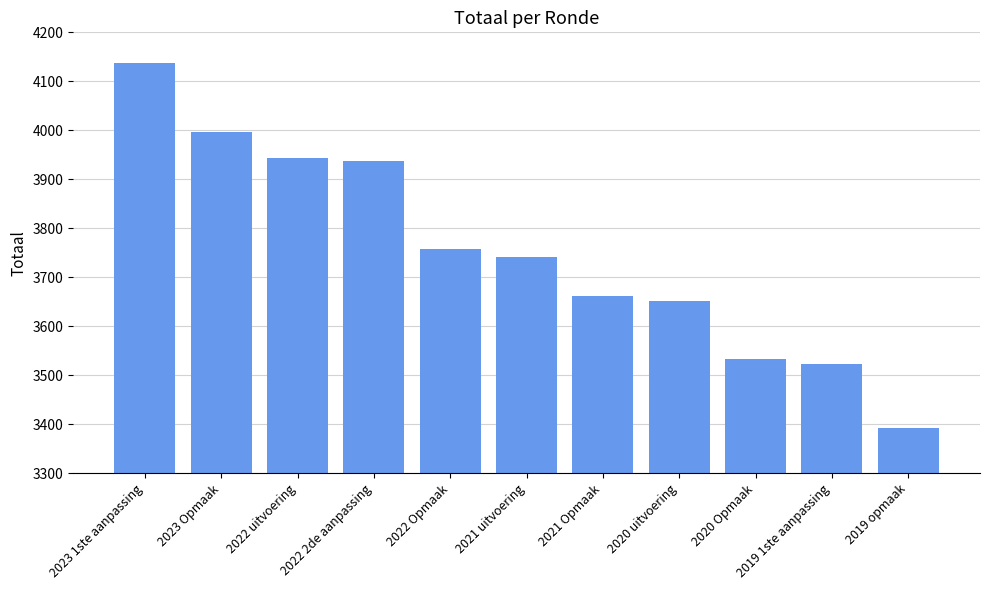

What is the label of the 7th bar from the right?

2022 Opmaak